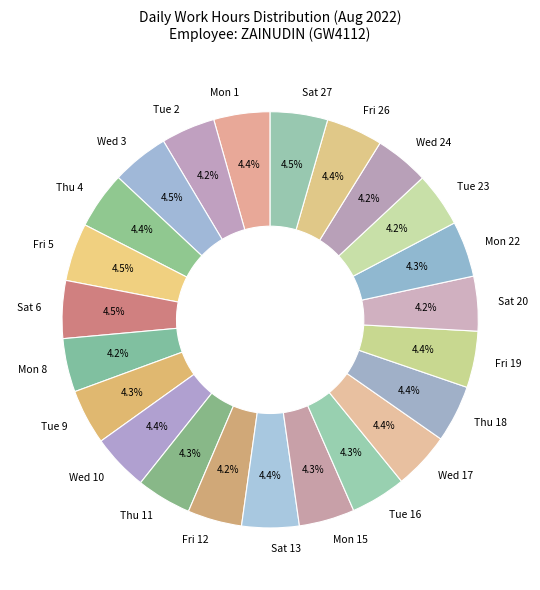

True or false: Wed 10 accounts for 4% of the total.

True